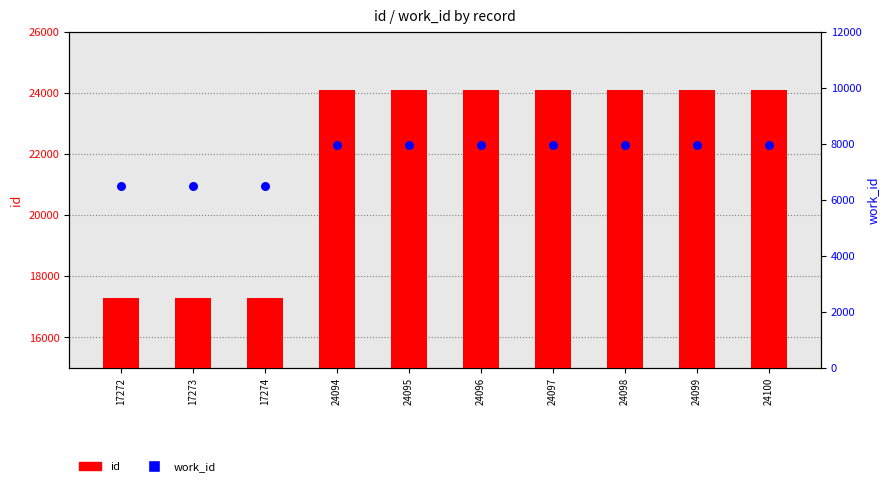

Which series has the widest spread of Y values?

id